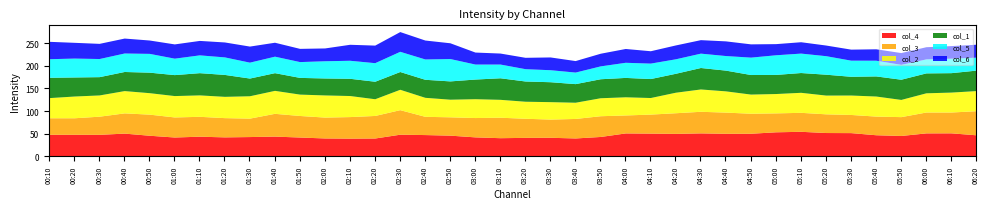

What is the total value across all series at 03:50?

227.7